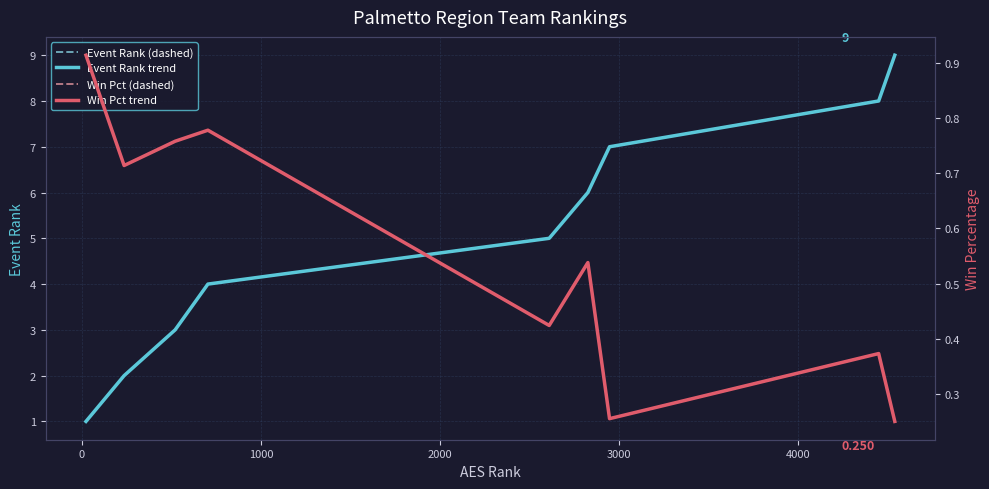

What is the lowest value of the Event Rank trend series?

1.0